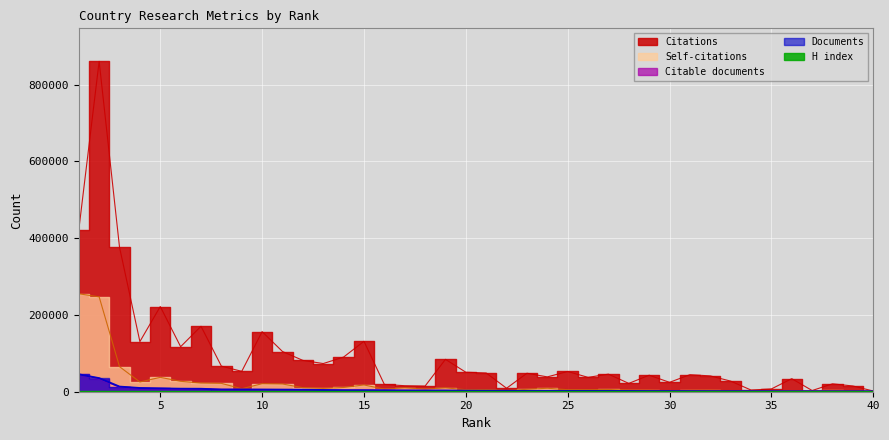

Where is Citations nearest to the value 431219?

1